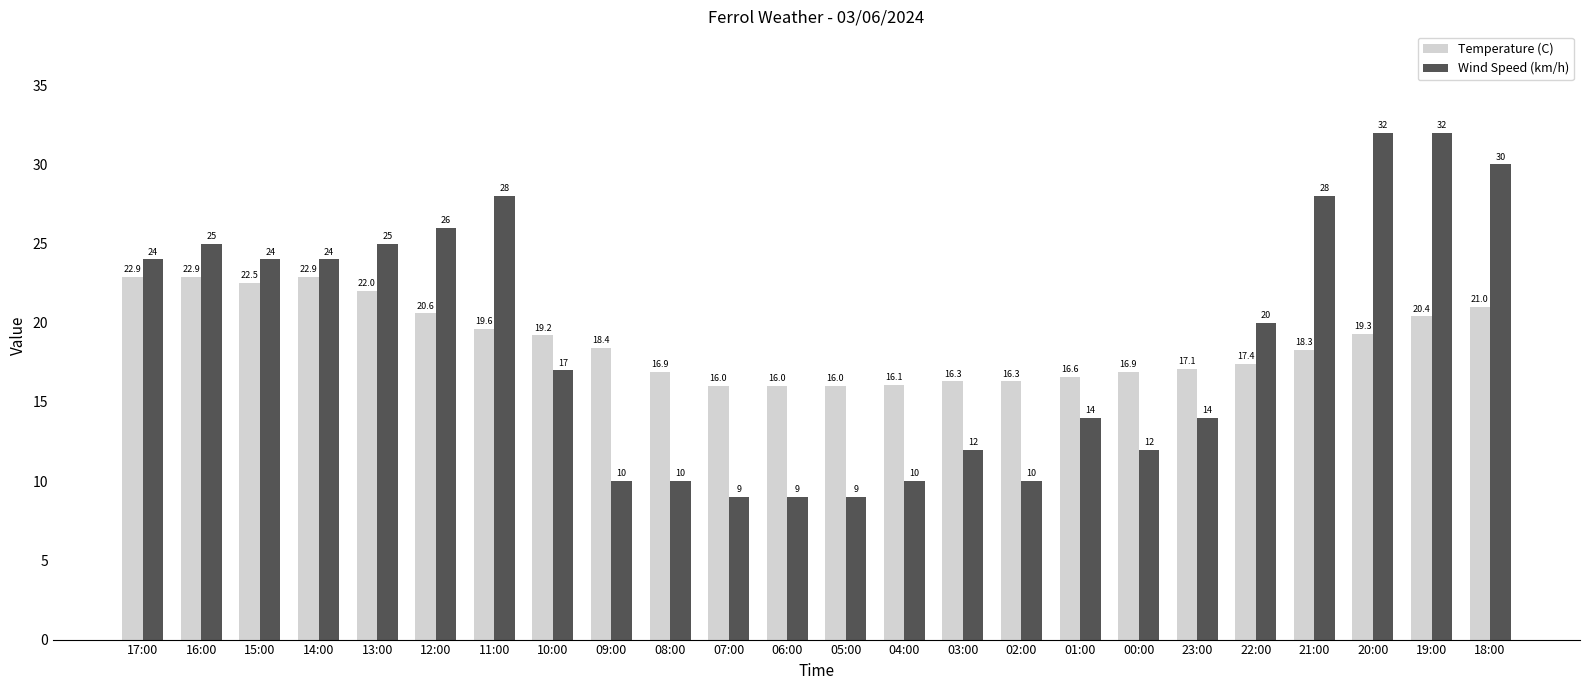

What are all the series names shown in the legend?

Temperature (C), Wind Speed (km/h)